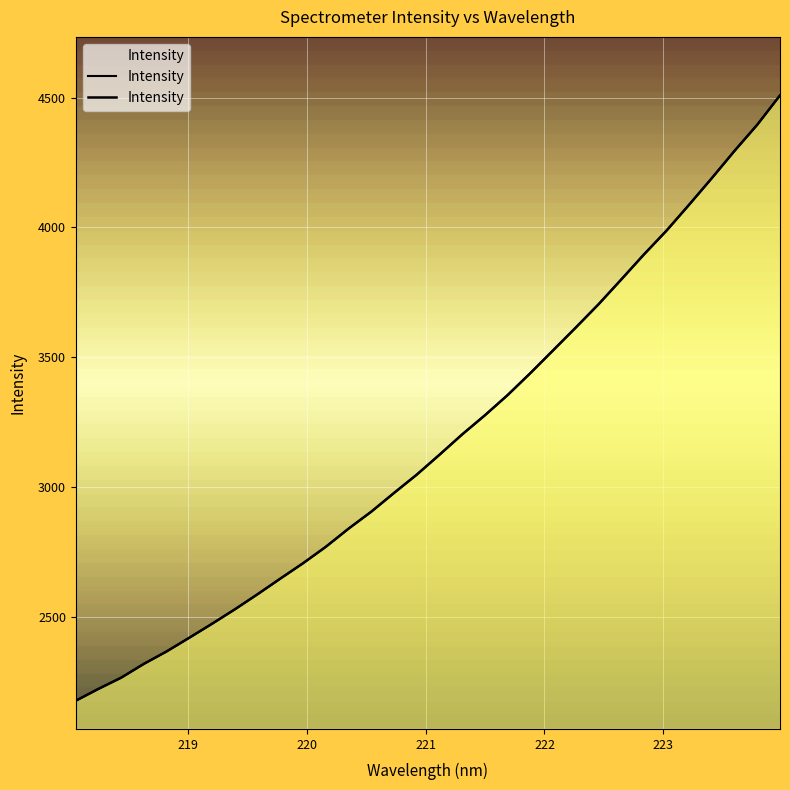

Count the number of data series in this chart.

1